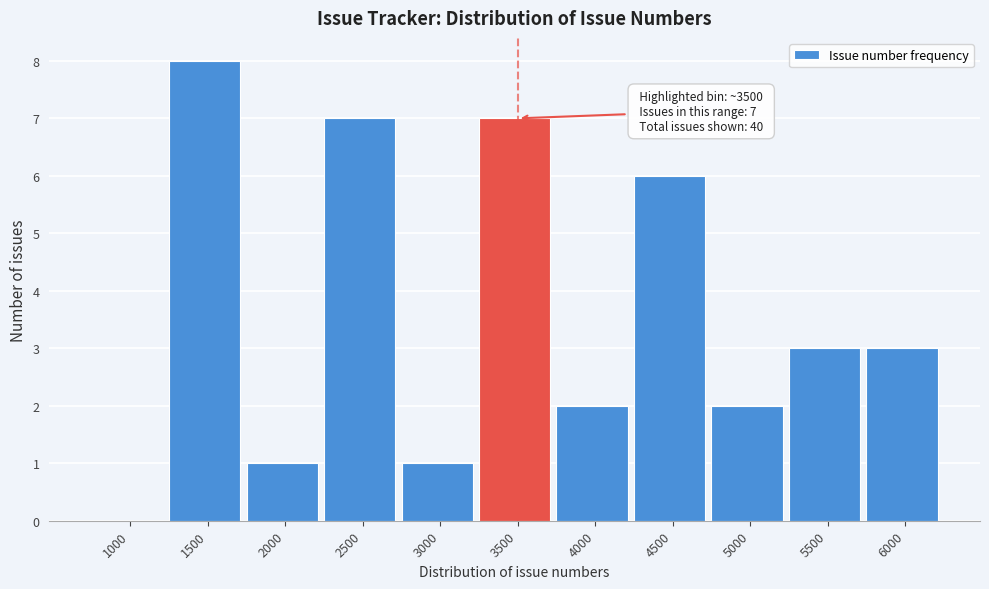

Reading left to right, what are all the values shown in this chart?

1000=0	1500=8	2000=1	2500=7	3000=1	3500=7	4000=2	4500=6	5000=2	5500=3	6000=3